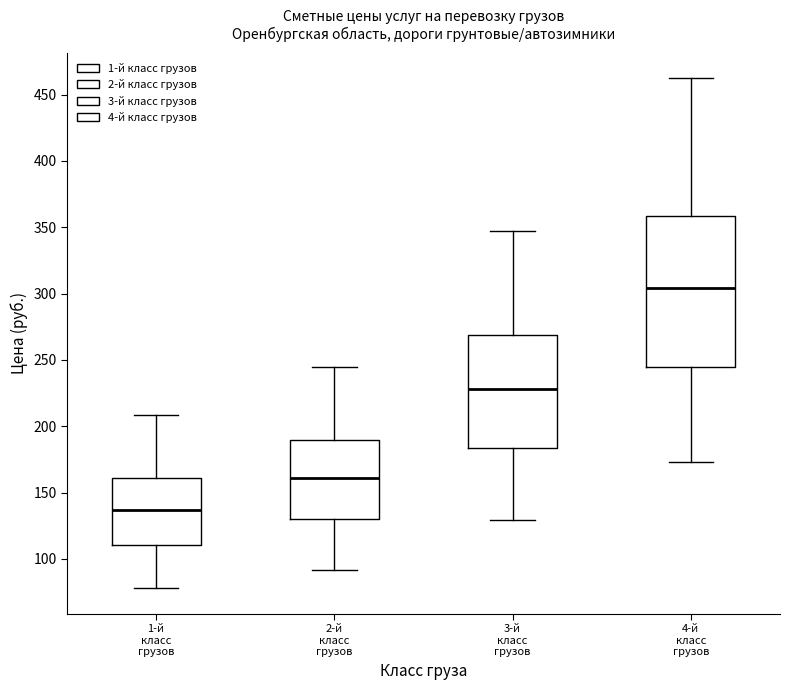

Where does the upper whisker of the box for 2-й класс грузов end on the y-axis? The values are not printed on the chart, so give them approximately, as read against the axis.

245